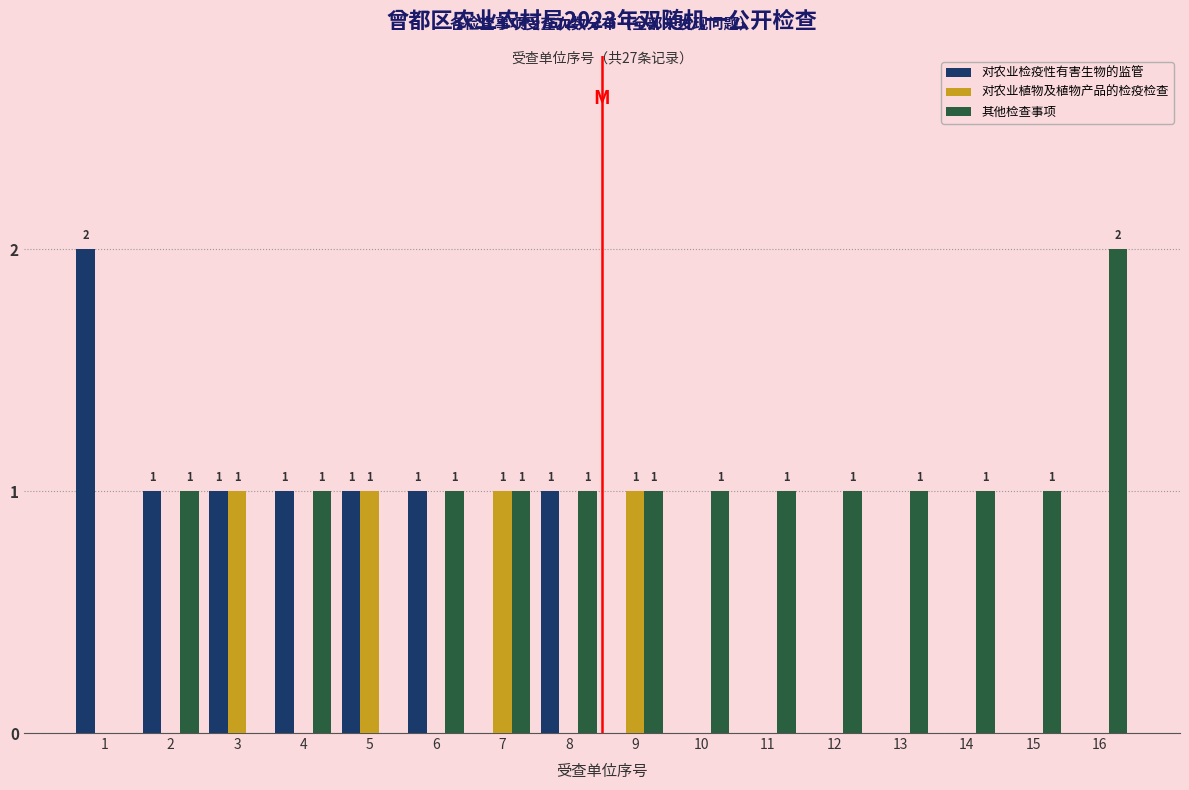

Reading left to right, list all the values displayed in this chart.

对农业检疫性有害生物的监管: 1=2	2=1	3=1	4=1	5=1	6=1	7=0	8=1	9=0	10=0	11=0	12=0	13=0	14=0	15=0	16=0
对农业植物及植物产品的检疫检查: 1=0	2=0	3=1	4=0	5=1	6=0	7=1	8=0	9=1	10=0	11=0	12=0	13=0	14=0	15=0	16=0
其他检查事项: 1=0	2=1	3=0	4=1	5=0	6=1	7=1	8=1	9=1	10=1	11=1	12=1	13=1	14=1	15=1	16=2